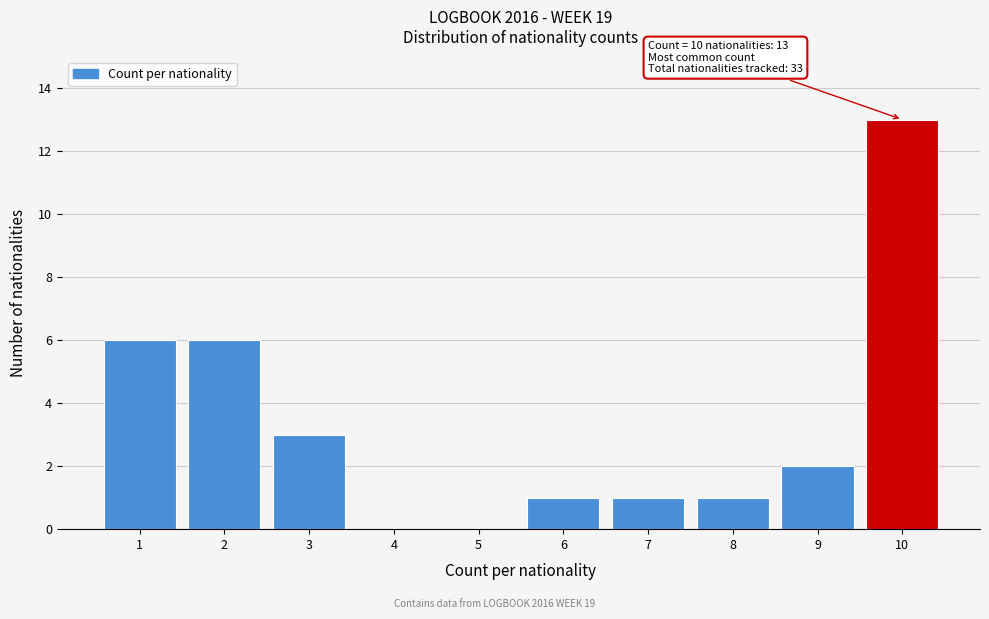

Reading right to left, extract all data points from this chart.

10=13	9=2	8=1	7=1	6=1	5=0	4=0	3=3	2=6	1=6